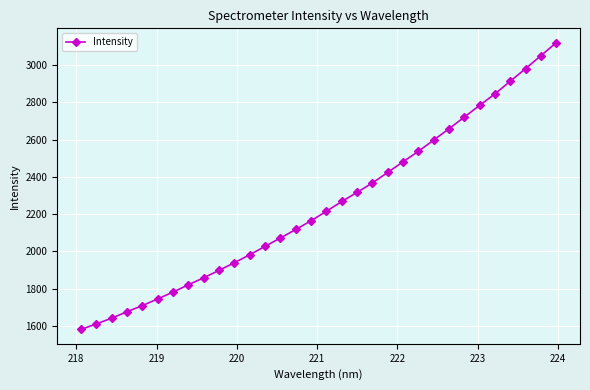

What is the greatest value displayed?

3120.0